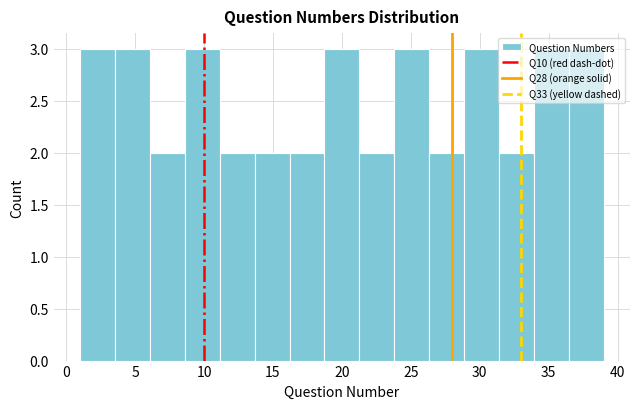

Reading left to right, list every bar in this chart as the range it spans on the x-axis followed by its height. Neither the bar edges nor the heights are printed on the chart, so give them approximately, as read against the axes.

1.0 to 3.5: 3
3.5 to 6.0: 3
6.0 to 8.5: 2
8.5 to 11.0: 3
11.0 to 13.5: 2
13.5 to 16.0: 2
16.0 to 18.5: 2
18.5 to 21.5: 3
21.5 to 24.0: 2
24.0 to 26.5: 3
26.5 to 29.0: 2
29.0 to 31.5: 3
31.5 to 34.0: 2
34.0 to 36.5: 3
36.5 to 39.0: 3